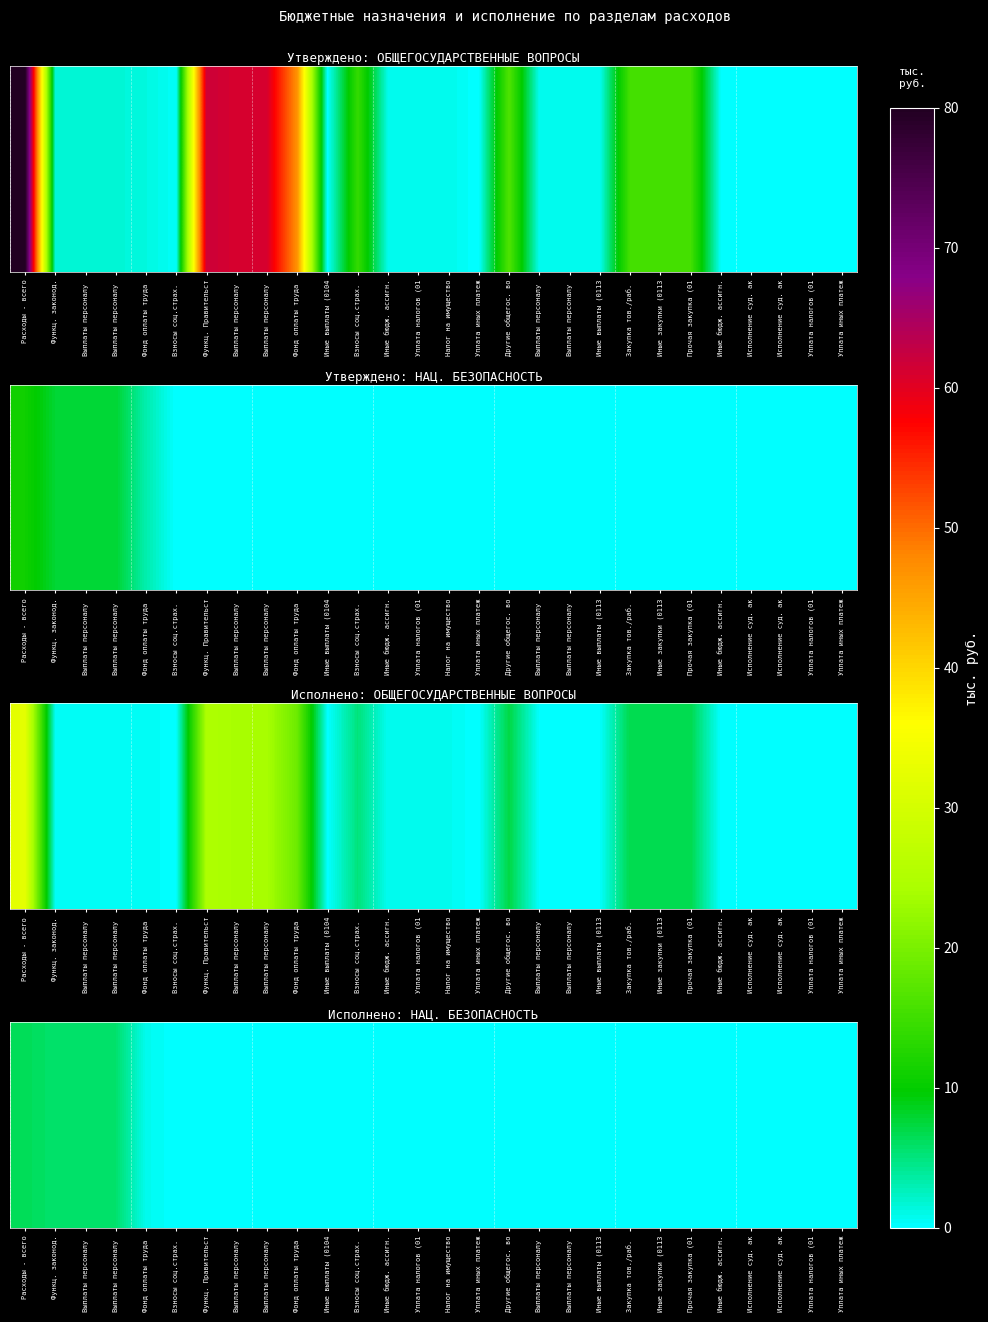

Rank the categories by value from highest to lowest.

Расходы - всего, Функц. законод., Выплаты персоналу , Выплаты персоналу , Фонд оплаты труда , Взносы соц.страх. , Функц. Правительст, Выплаты персоналу , Выплаты персоналу , Фонд оплаты труда , Иные выплаты (0104, Взносы соц.страх. , Иные бюдж. ассигн., Уплата налогов (01, Налог на имущество, Уплата иных платеж, Другие общегос. во, Выплаты персоналу , Выплаты персоналу , Иные выплаты (0113, Закупка тов./раб. , Иные закупки (0113, Прочая закупка (01, Иные бюдж. ассигн., Исполнение суд. ак, Исполнение суд. ак, Уплата налогов (01, Уплата иных платеж